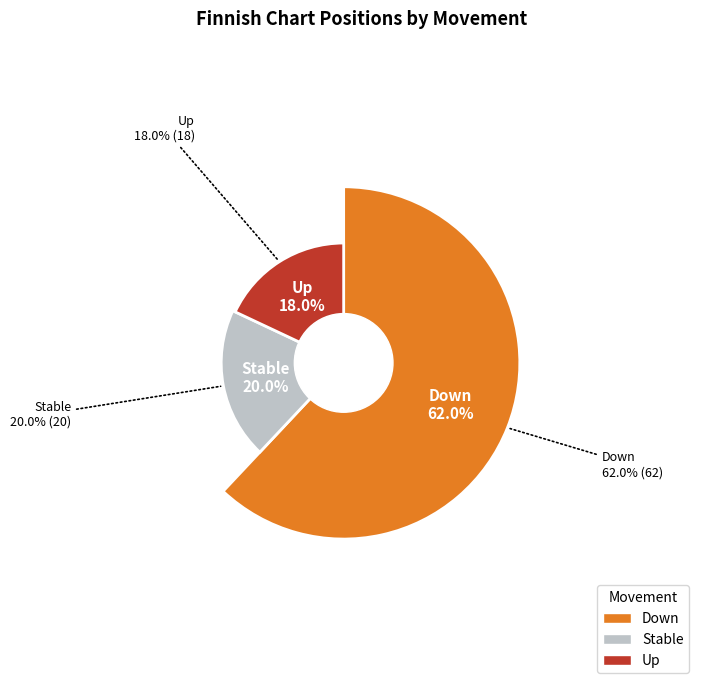

Is down the majority of the pie?

Yes